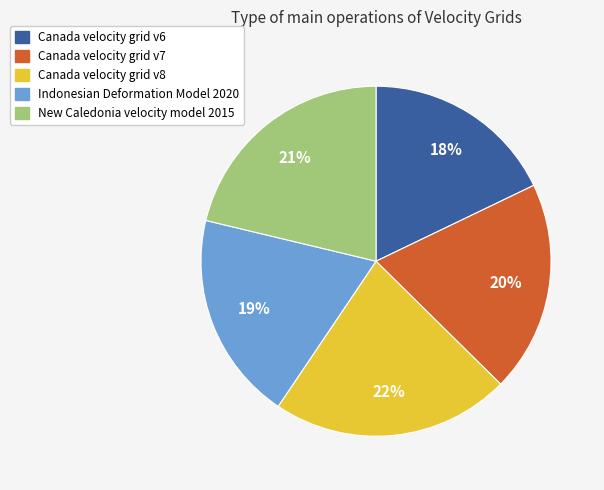

To the nearest percent, what percentage of the pie is Indonesian Deformation Model 2020?

19%